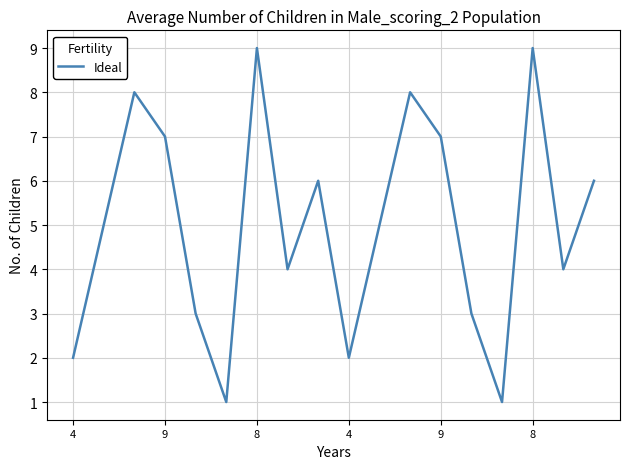

What is the maximum value shown in the chart?

9